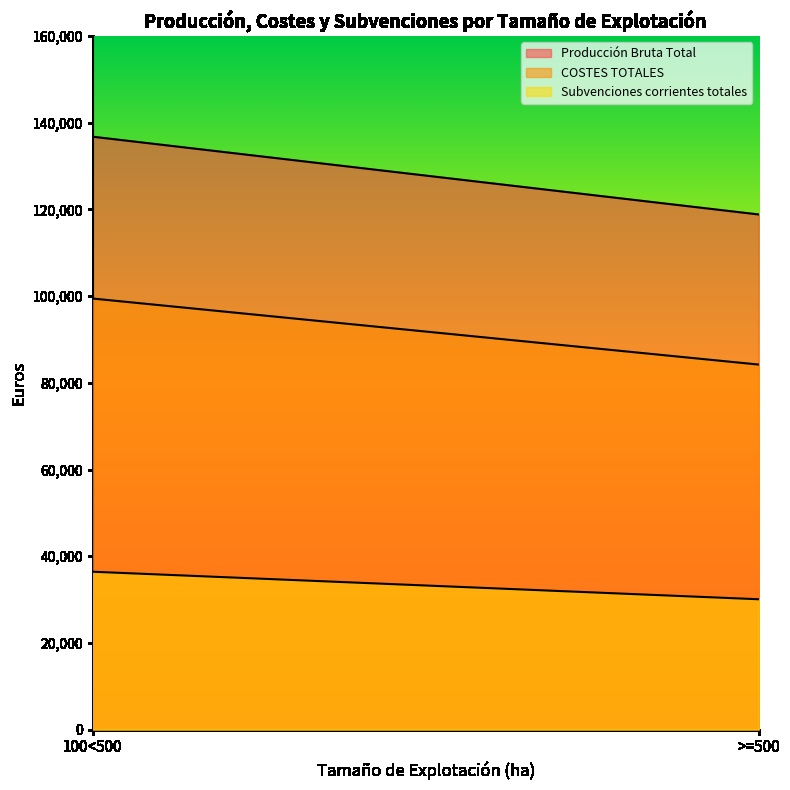

Reading left to right, list all the values displayed in this chart.

Producción Bruta Total: 100<500=136774	>=500=118837
COSTES TOTALES: 100<500=99443	>=500=84209
Subvenciones corrientes totales: 100<500=36422	>=500=30071